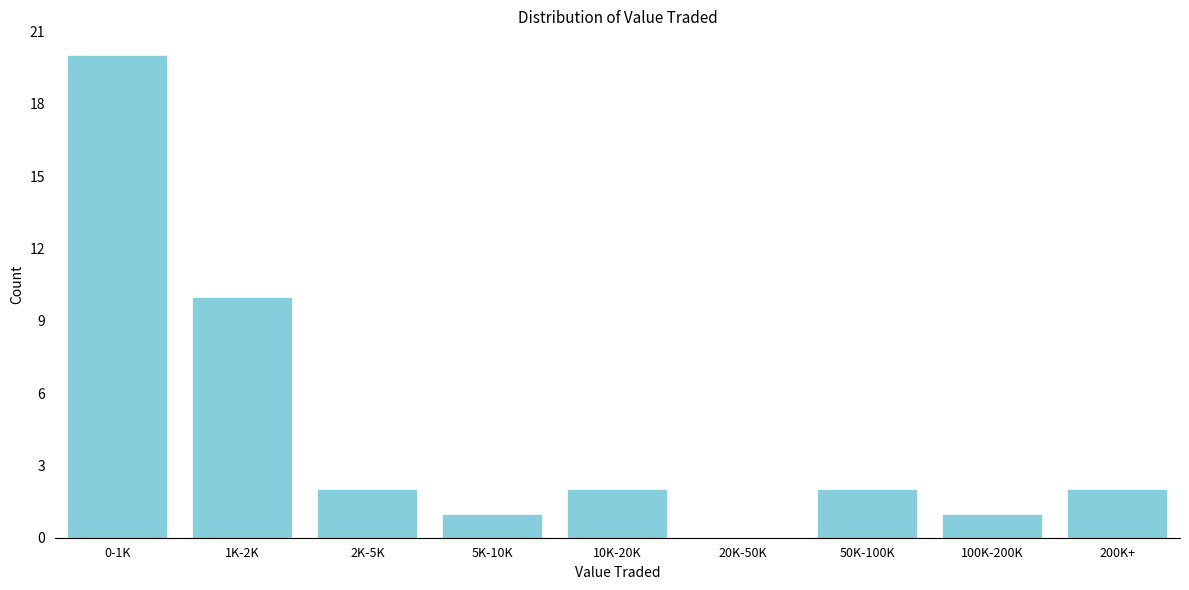

Is it true that the value at 2K-5K is 3?

False